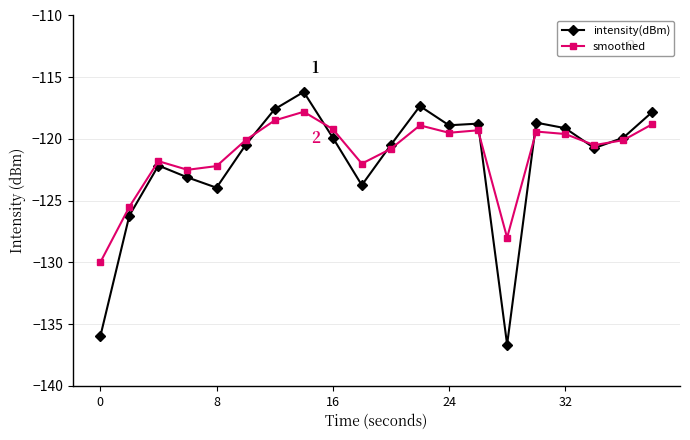

How many values in the smoothed series are below -120?

11